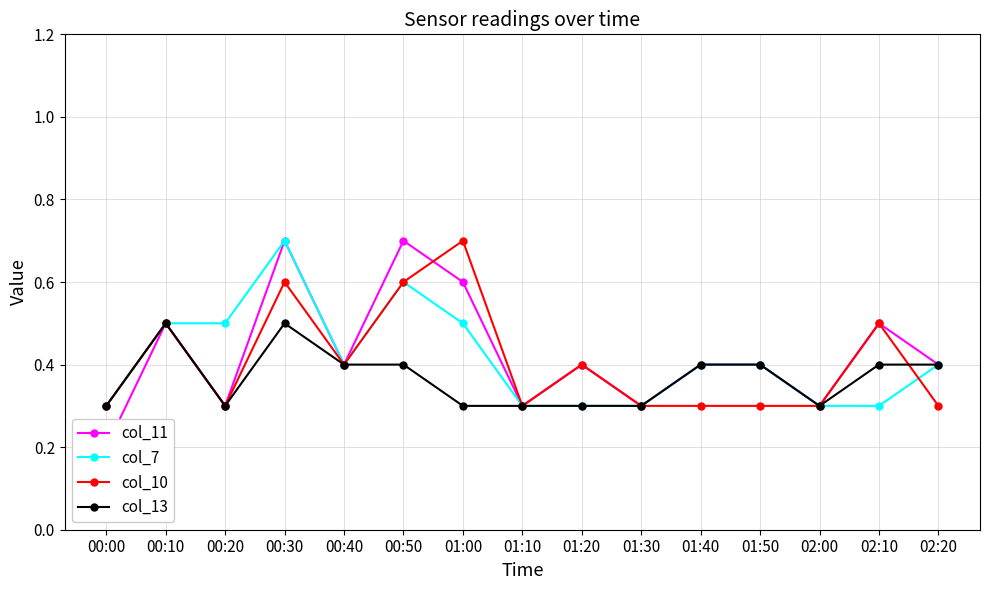

The col_13 series shows 0.2 at 01:20. True or false?

False